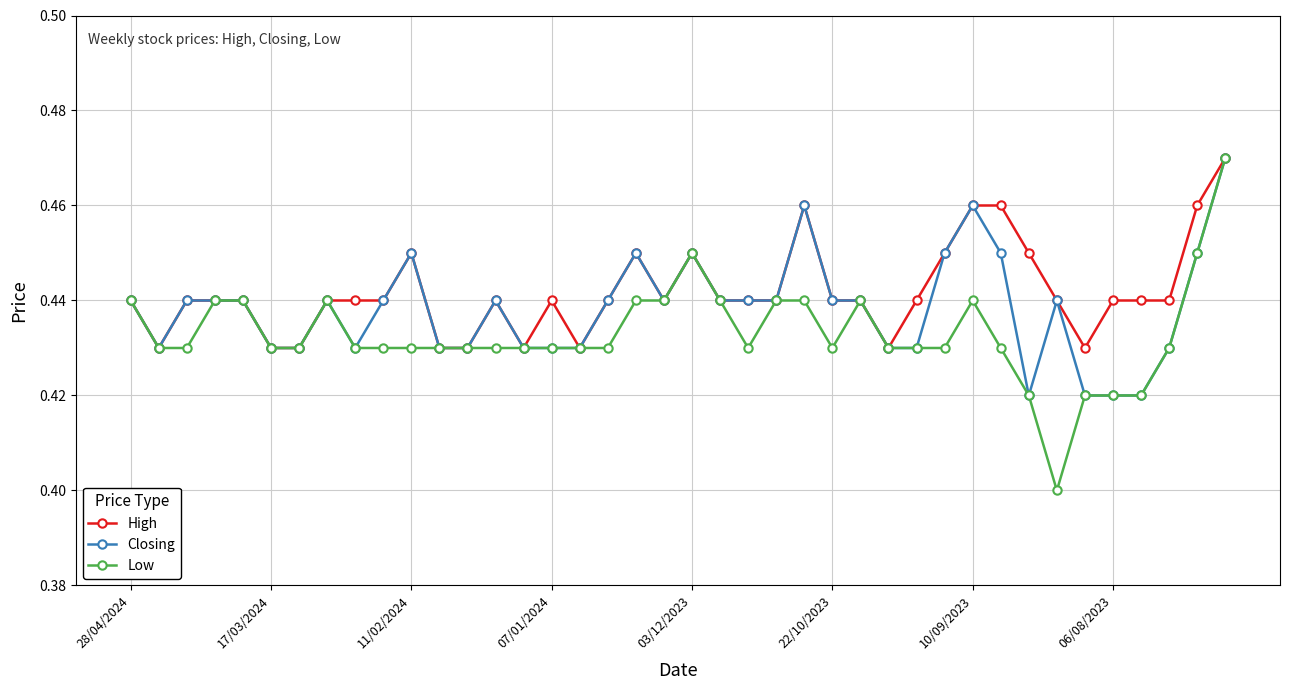

At how many categories does at least one series exceed 0?

40